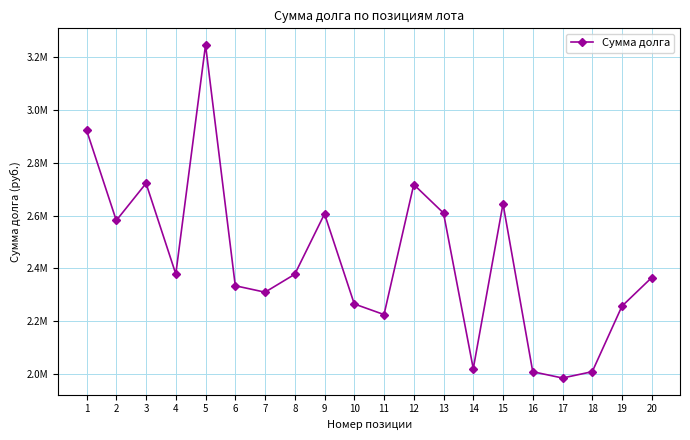

Reading left to right, list all the values displayed in this chart.

1=2923292.6	2=2581563.6	3=2722164.4	4=2378964.3	5=3245621.8	6=2334528.6	7=2310127.5	8=2378035.0	9=2606542.6	10=2265717.7	11=2225441.4	12=2717598.8	13=2609608.0	14=2020801.5	15=2644659.9	16=2009109.4	17=1985406.3	18=2009366.1	19=2257465.3	20=2365499.4